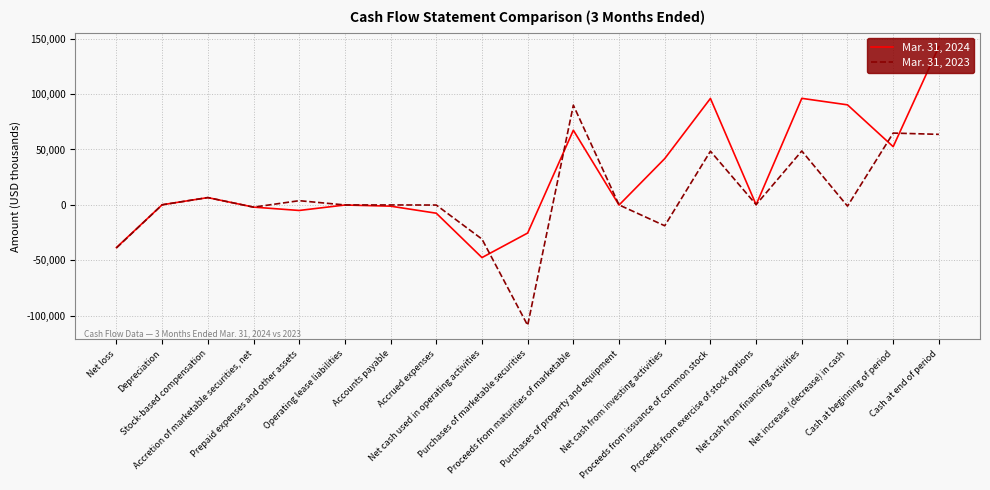

Which series has the largest total across all categories?

Mar. 31, 2024